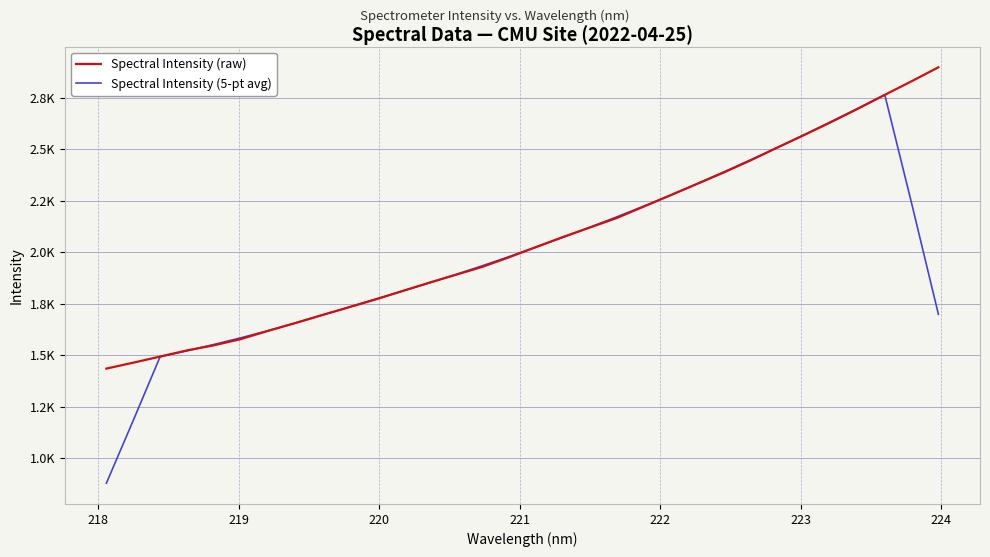

Reading left to right, transcribe all the data shown in this chart.

Spectral Intensity (raw): 1434.6	1463.3	1493.0	1523.0	1547.7	1577.8	1617.1	1654.5	1693.4	1731.4	1769.8	1810.3	1851.0	1889.8	1929.0	1975.6	2025.0	2073.6	2119.5	2165.7	2220.8	2275.9	2331.5	2387.3	2446.1	2508.4	2569.5	2632.0	2696.8	2764.1	2830.1	2897.9
Spectral Intensity (5-pt avg): 878.2	1182.8	1492.3	1521.0	1551.7	1584.0	1618.1	1654.9	1693.2	1731.9	1771.2	1810.4	1850.0	1891.1	1934.1	1978.6	2024.6	2071.9	2120.9	2171.1	2222.7	2276.2	2332.3	2389.8	2448.6	2508.7	2570.6	2634.1	2698.5	2764.2	2237.8	1698.4